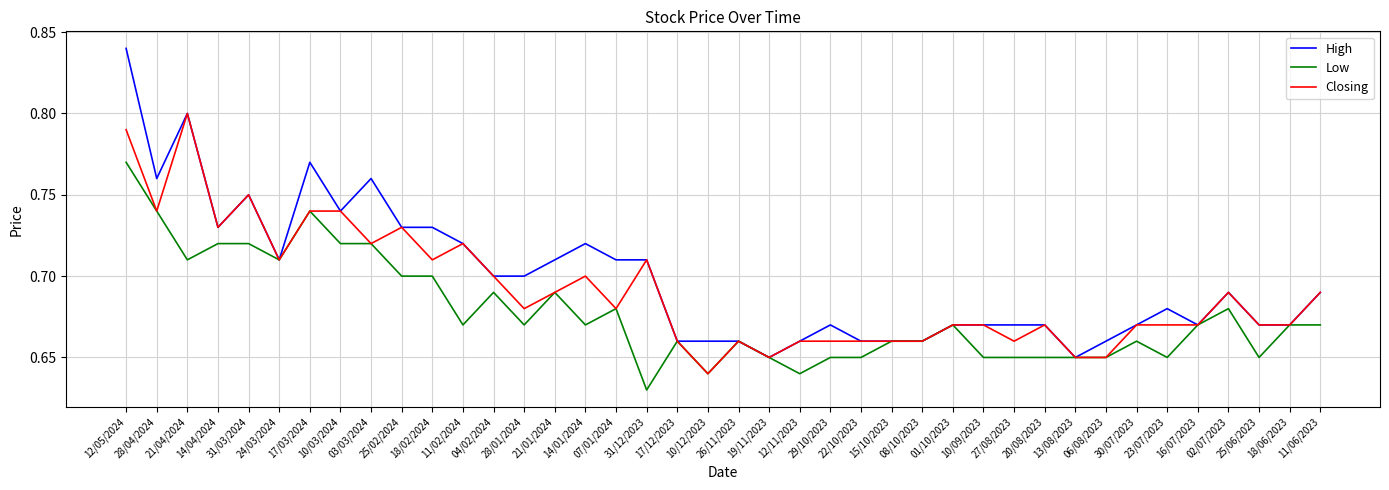

What is the difference between the maximum and second lowest values in the High series?

0.2